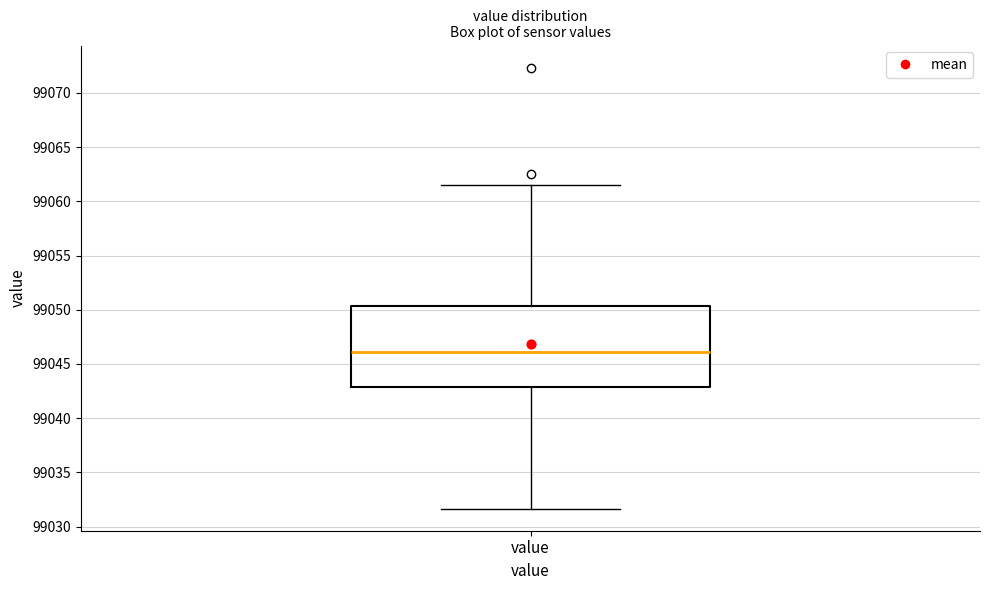

Where does the median line of the box for value sit on the y-axis? The values are not printed on the chart, so give them approximately, as read against the axis.

99046.0